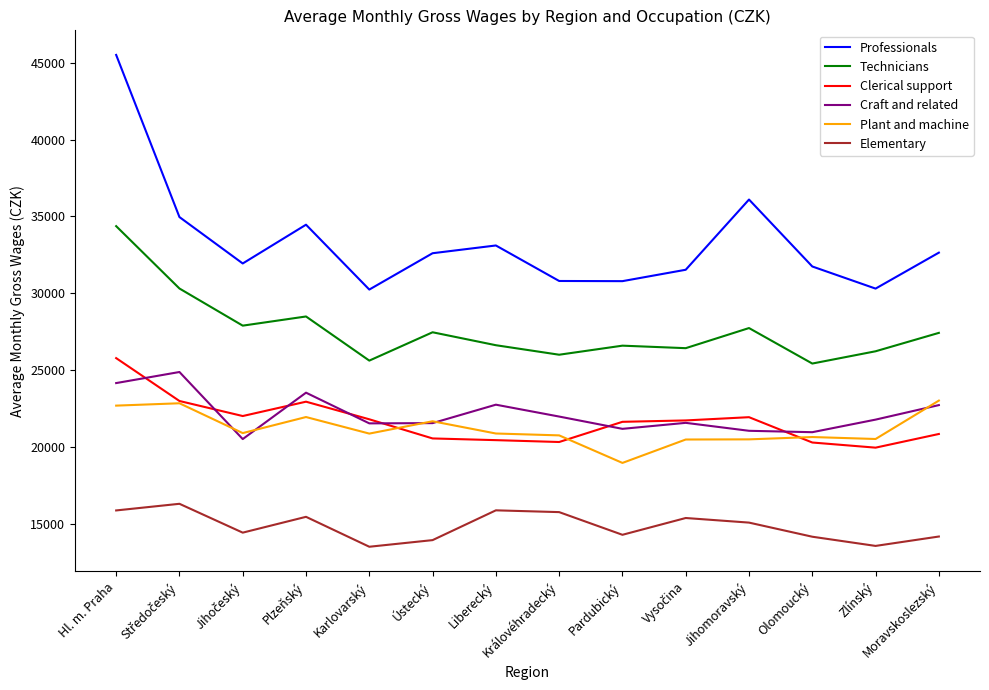

Which series has the largest total across all categories?

Professionals